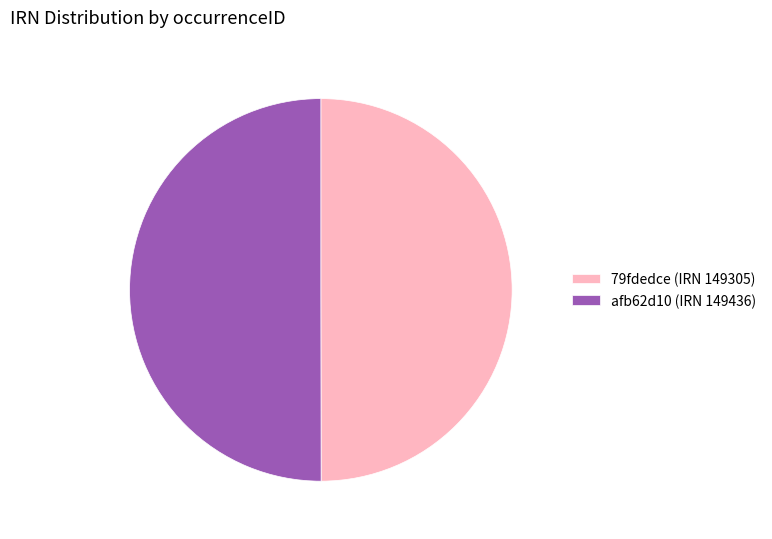

The afb62d10 (IRN 149436) slice represents 50% of the pie. True or false?

True